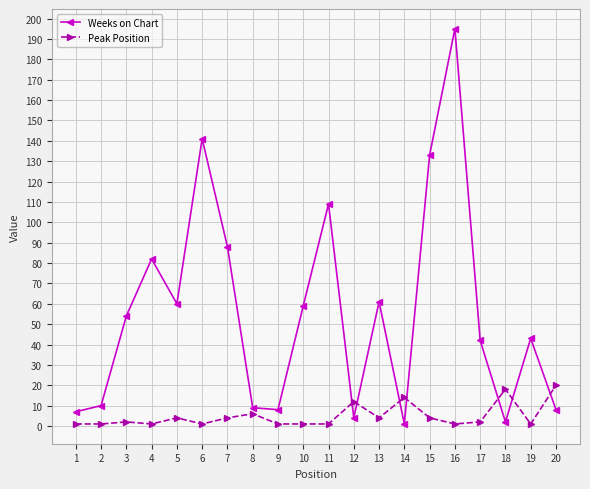

At which category is the sum across all series the highest?

16